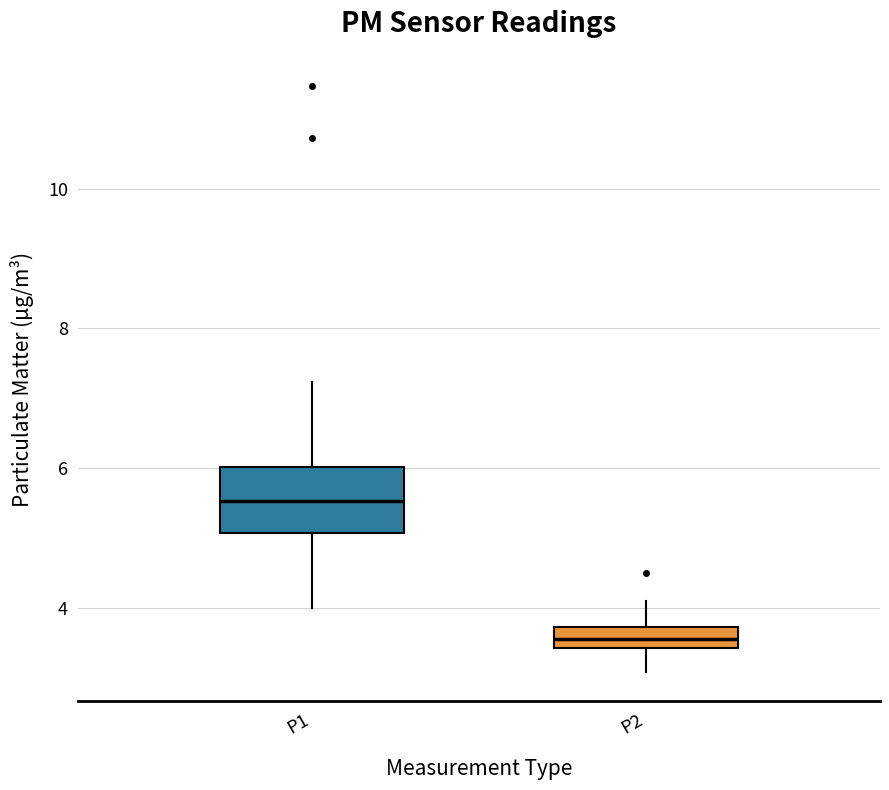

Reading left to right, read every box against the y-axis: the position of its median line, the range the box covers, and the ends of its whiskers. The values are not printed on the chart, so give them approximately, as read against the axis.

P1: median 5.6, box 5.0 to 6.0, whiskers 4.0 to 7.2
P2: median 3.6, box 3.4 to 3.8, whiskers 3.0 to 4.2